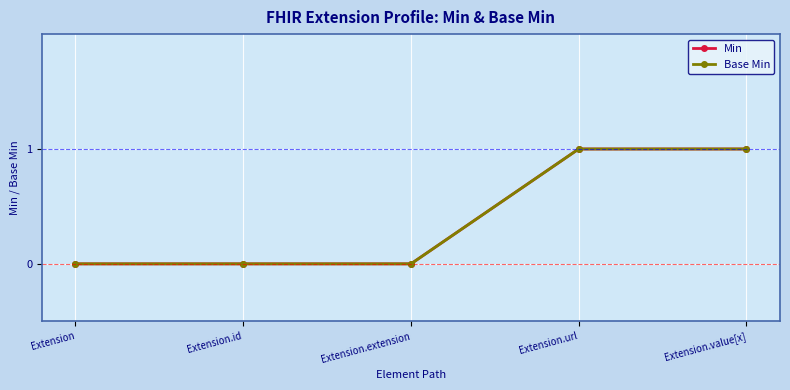

Which series has the largest total across all categories?

Min